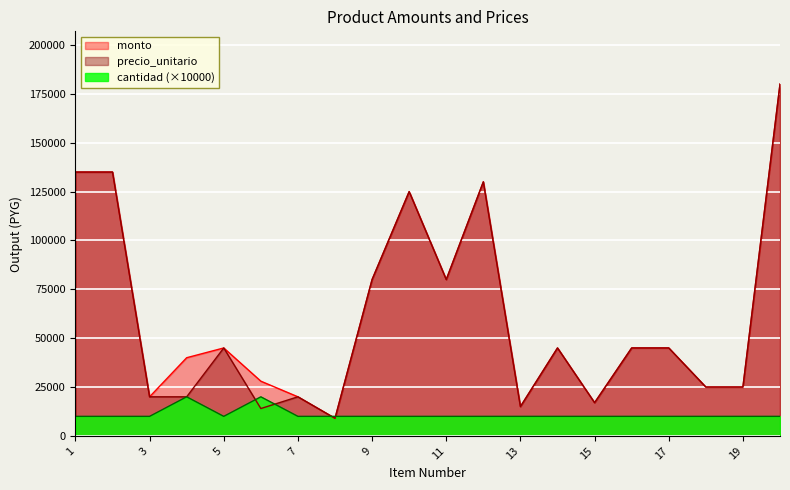

Which has a higher value, 6 or 3?

6